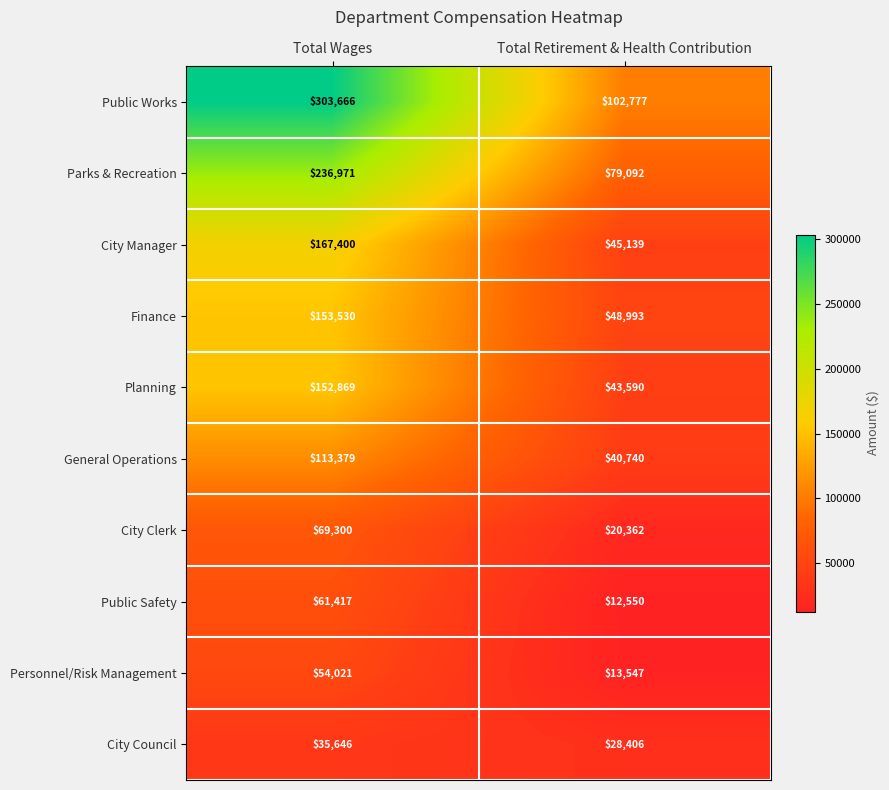

True or false: Finance has a value of 78862 at Total Retirement & Health Contribution.

False